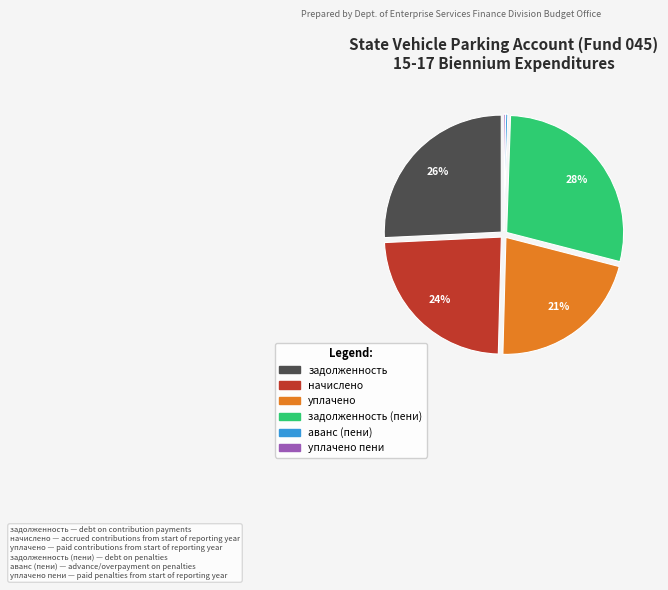

Is there any slice that represents more than half of the pie?

No